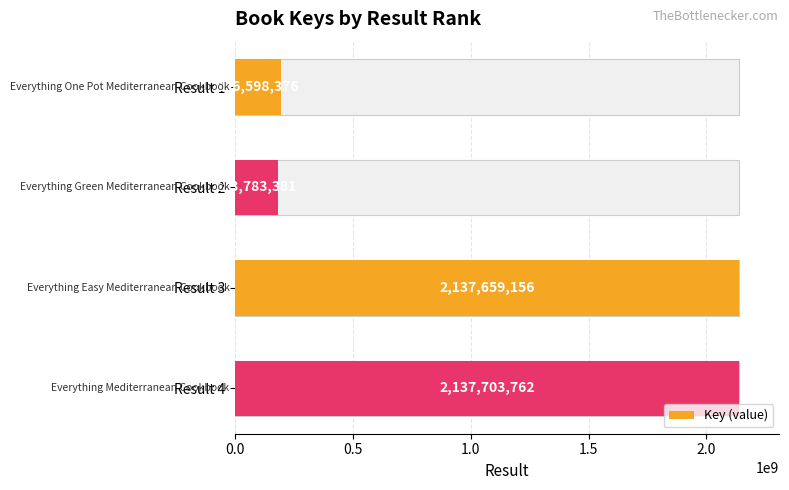

Read the value at Result 2, to the nearest 100.

183783400